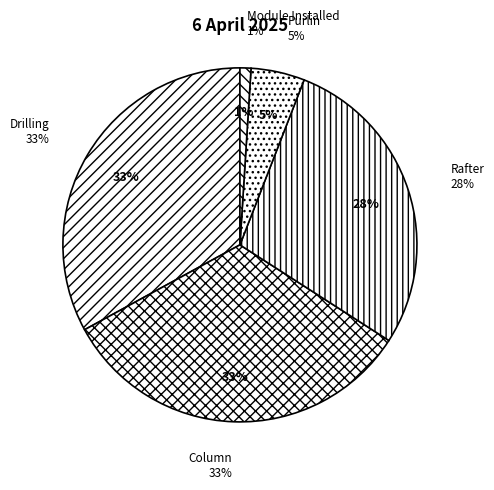

Is it true that Module Installed is 13% of the pie?

False